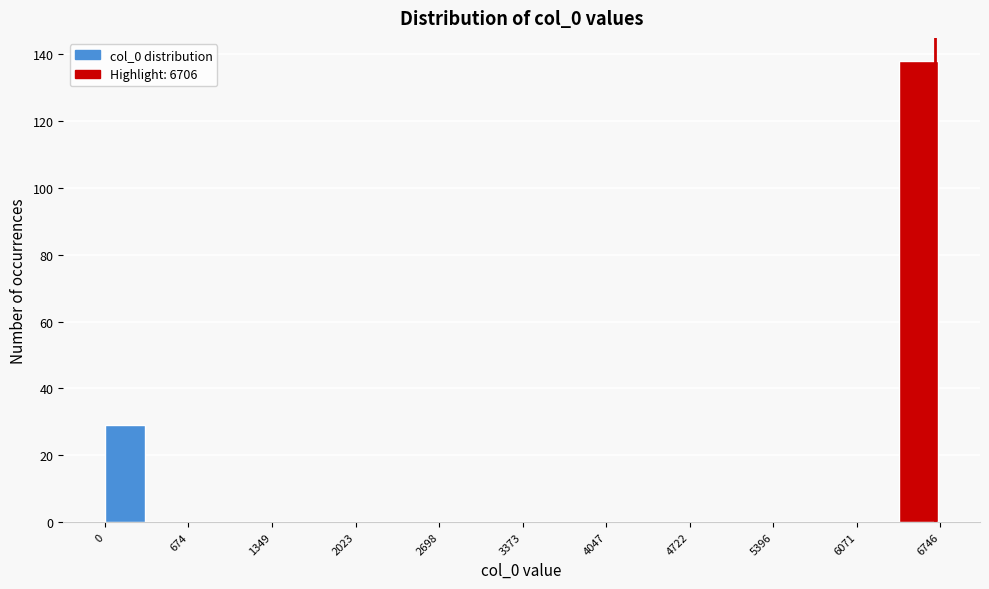

Read against the x-axis, roughly where is the centre of the tallest bar?

6600